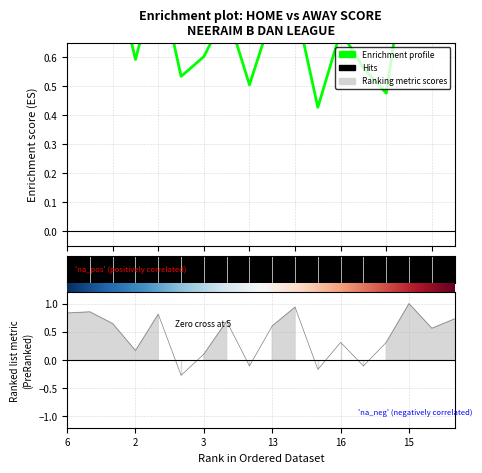

What is the difference between the second highest and second lowest values?

0.4